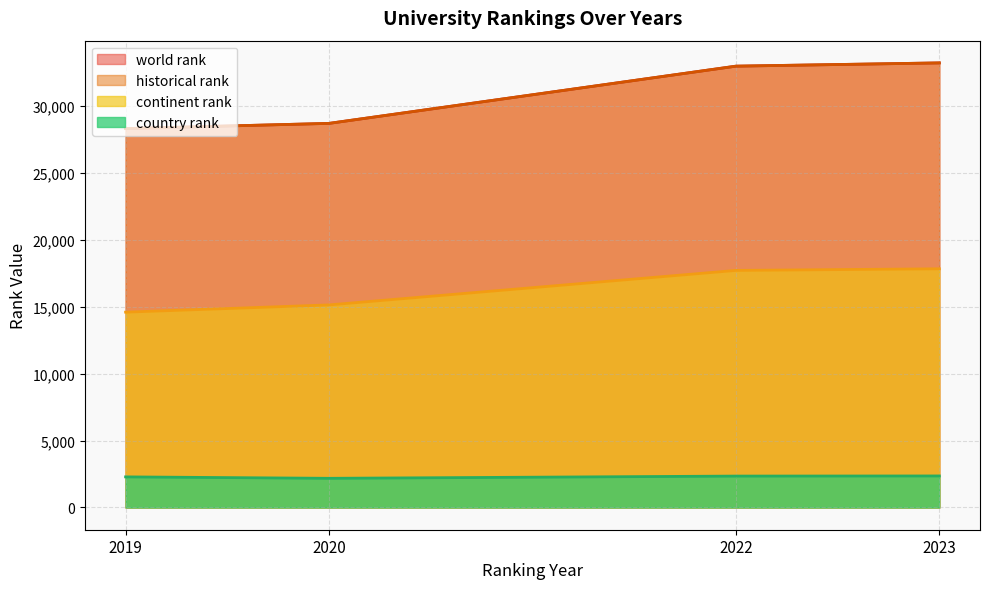

What is the spread (max minus min) of values at 2019?

26003